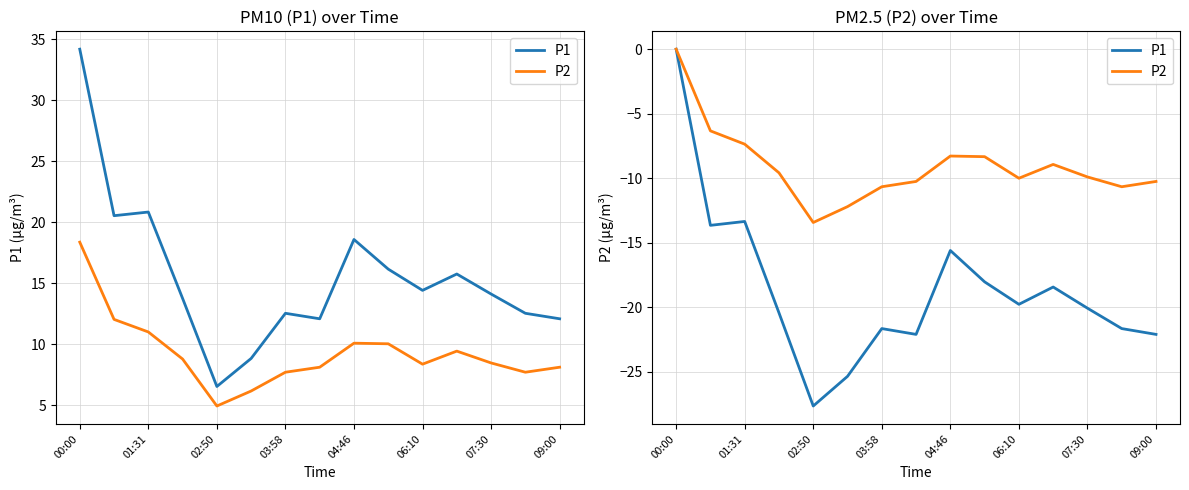

True or false: P2 and P1 intersect in this chart.

False